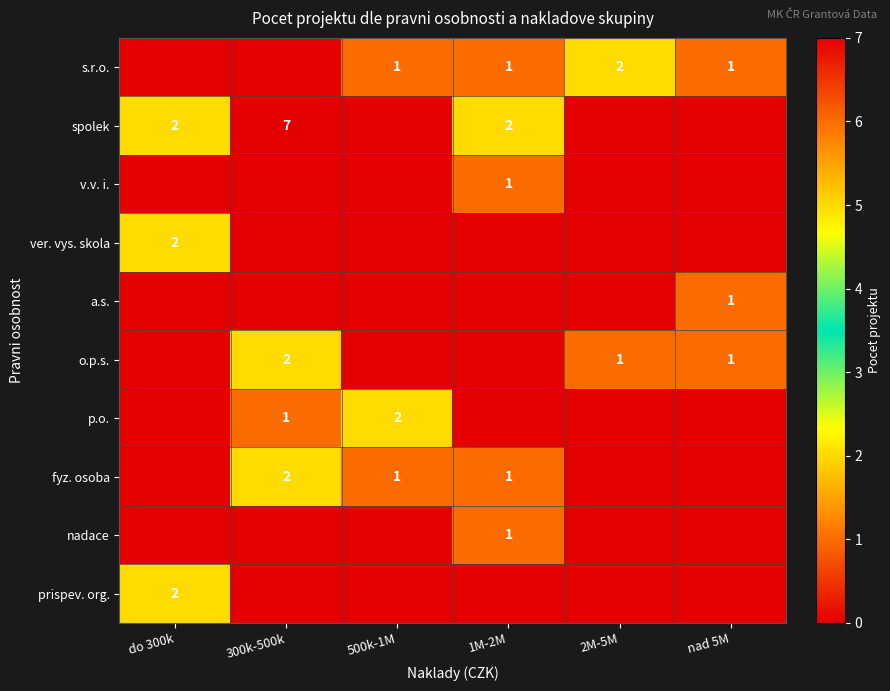

How many data points does each series have?

6